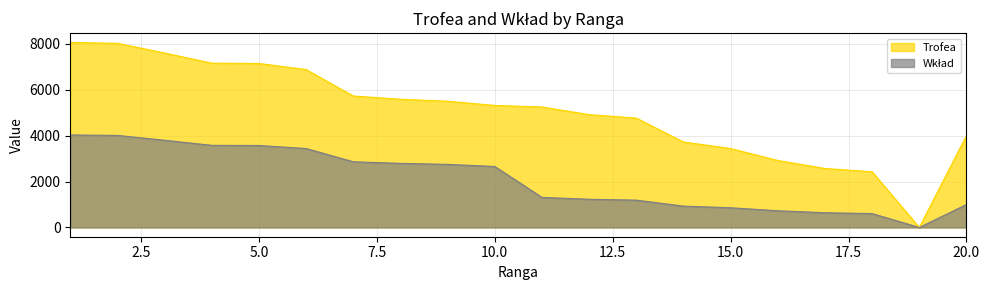

What is the sum of the Wkład values at 14 and 16?

1660